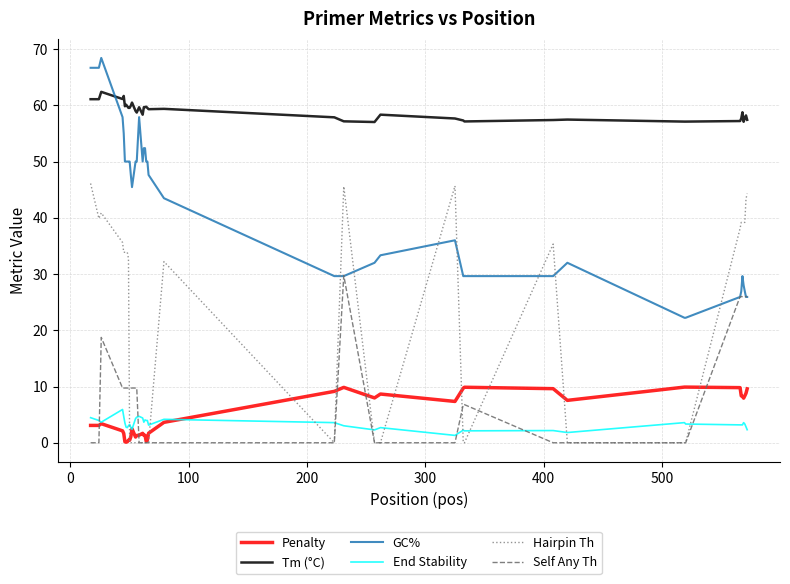

Which series has the largest total across all categories?

Tm (°C)